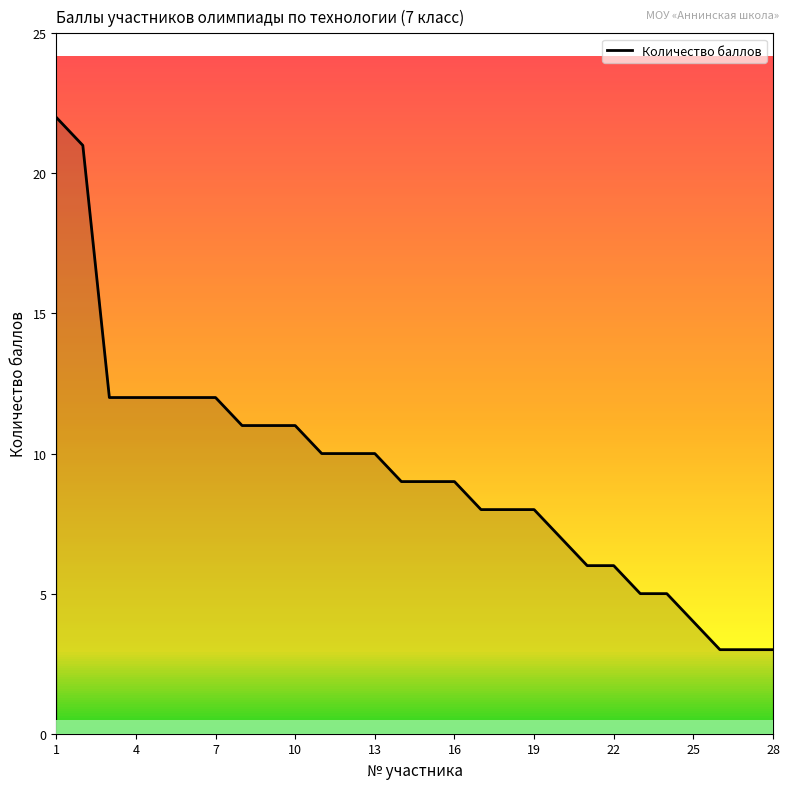

What is the difference between the maximum and minimum values?

19